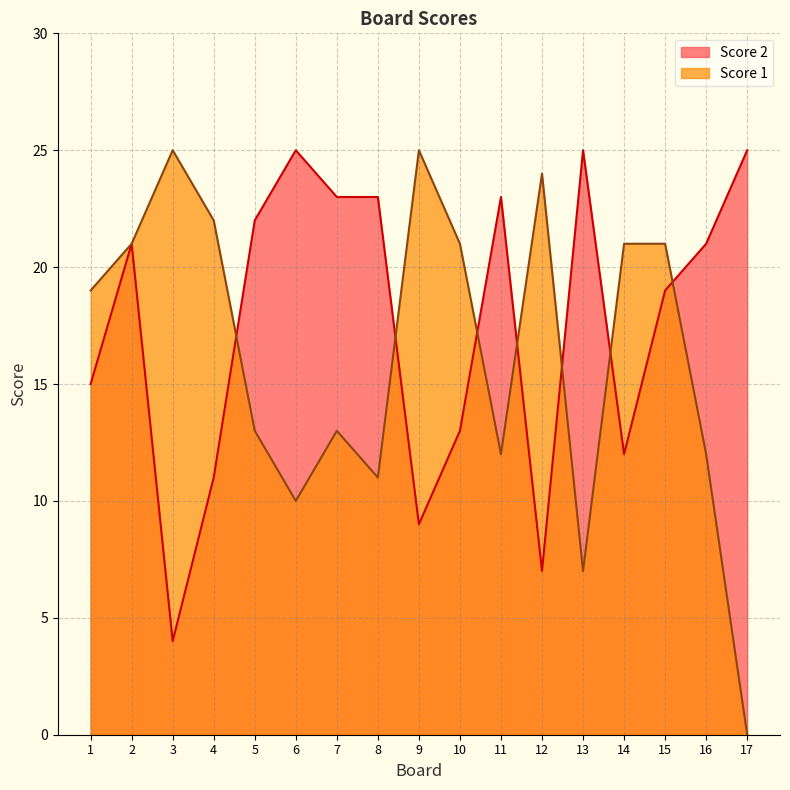

Where do Score 2 and Score 1 first cross each other?

4 and 5